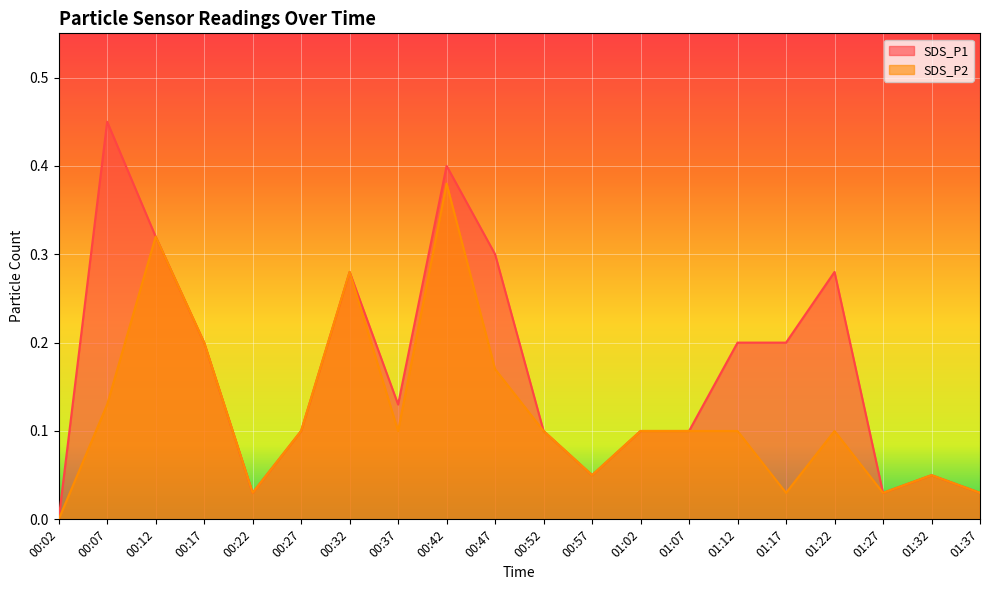

What is the average value of the SDS_P1 series?

0.2